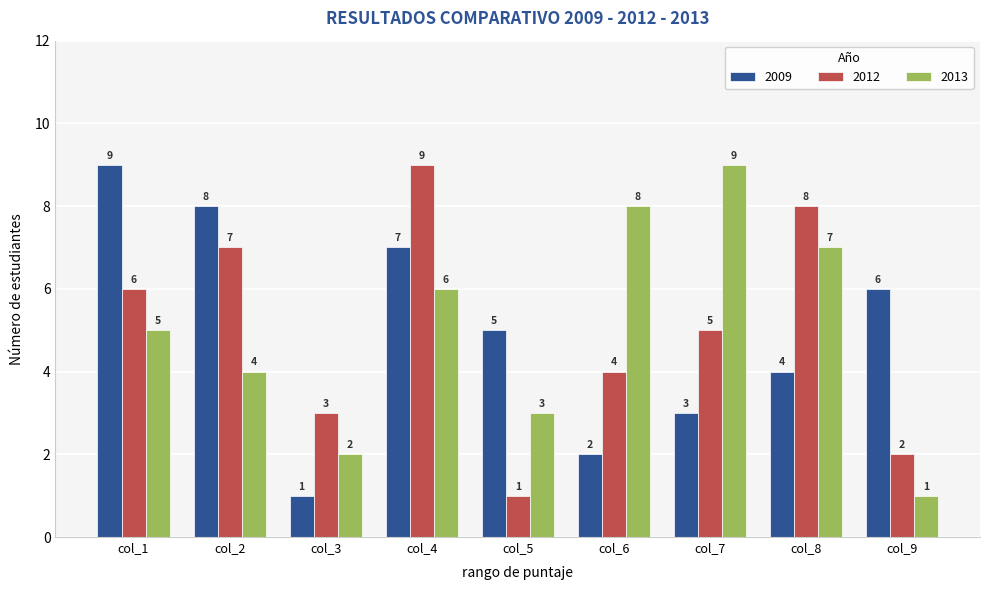

How many values in the 2012 series are below 5?

4